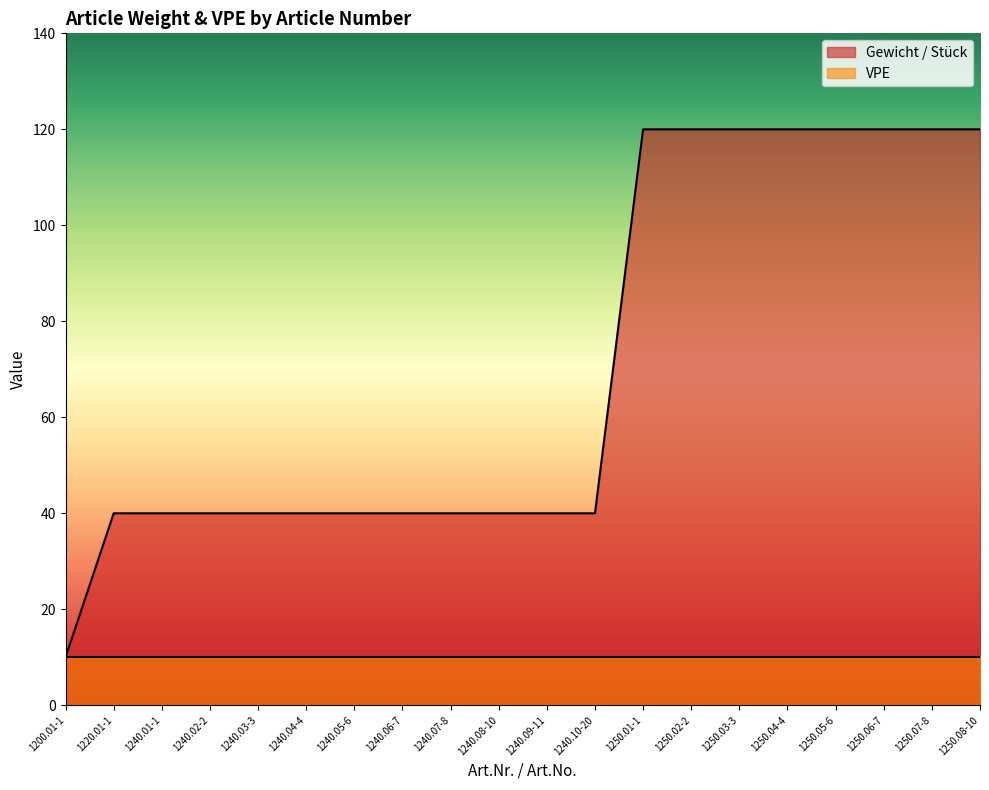

At which category does the chart reach its minimum across all series?

1200.01-1